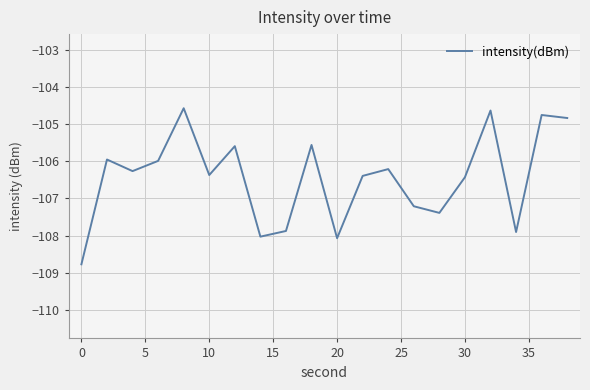

Reading left to right, list all the values displayed in this chart.

-108.8	-105.9	-106.3	-106.0	-104.6	-106.4	-105.6	-108.0	-107.9	-105.6	-108.1	-106.4	-106.2	-107.2	-107.4	-106.4	-104.6	-107.9	-104.7	-104.8